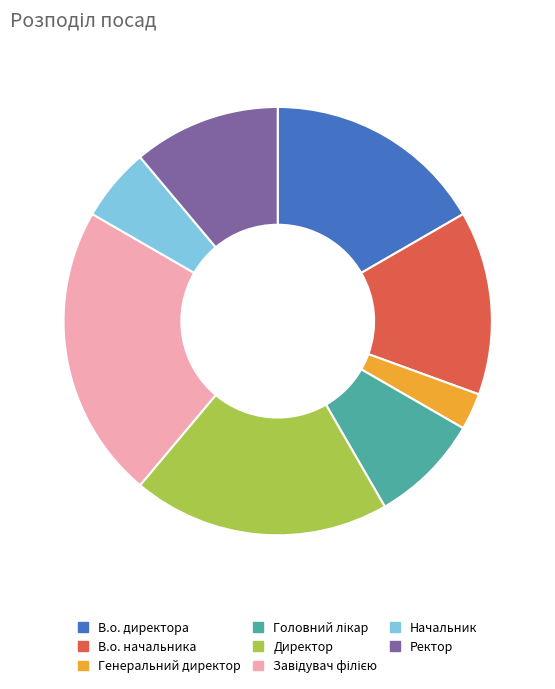

Is the sum of Ректор and Директор greater than half?

No